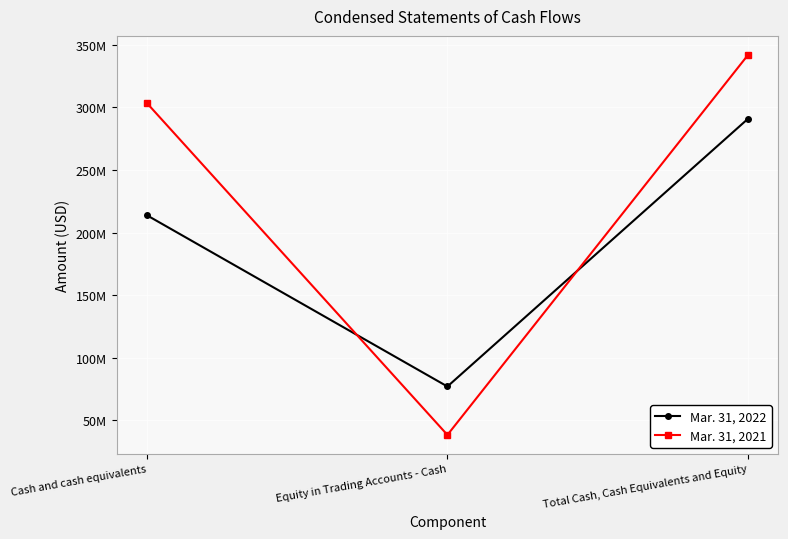

Is this an area chart (filled region under the line)?

No